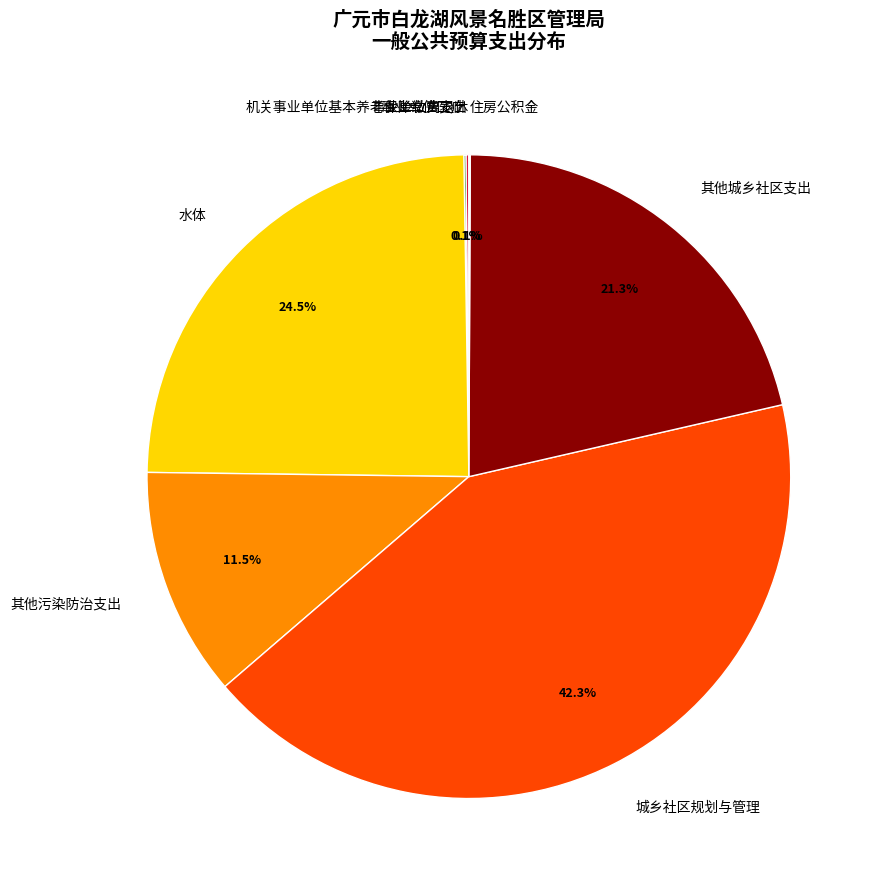

Is there a majority slice in this chart?

No